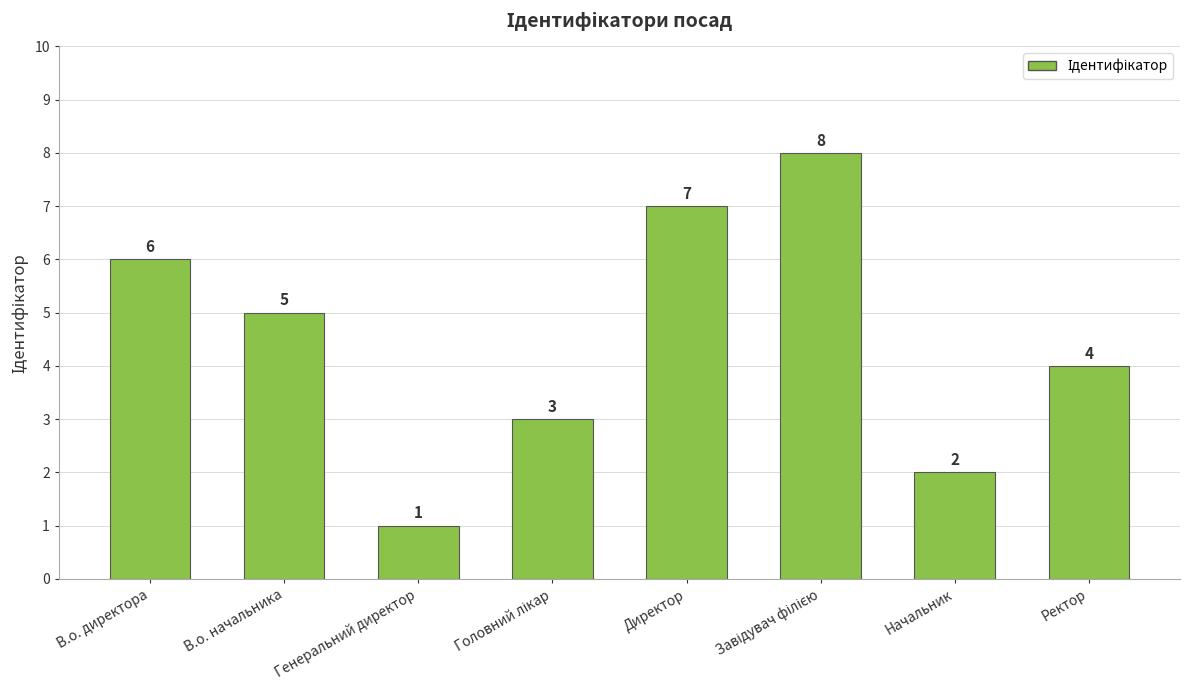

What is the minimum value shown in the chart?

1